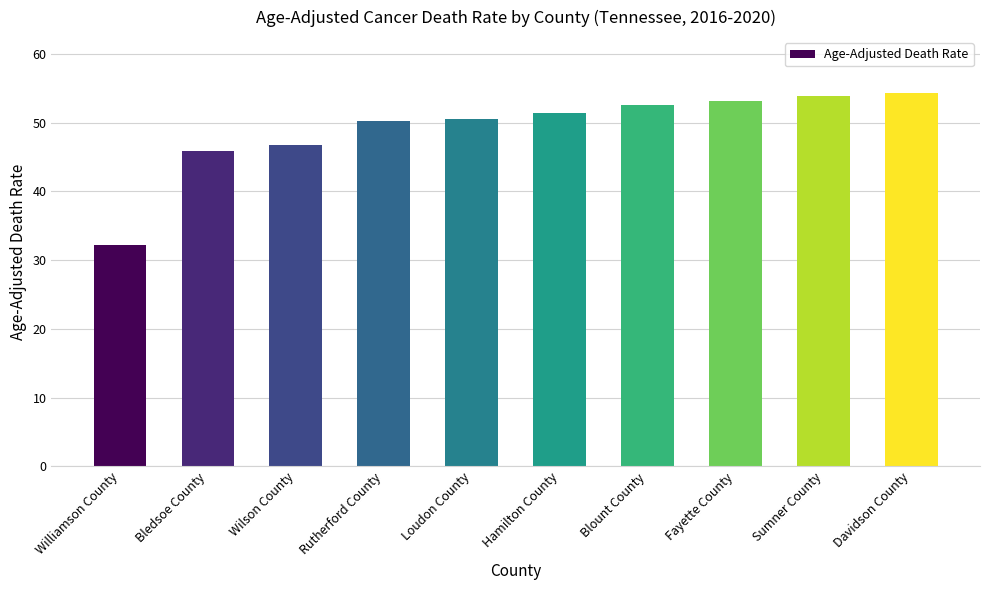

Approximately how many times larger is the value at Fayette County compared to Bledsoe County?

1.2